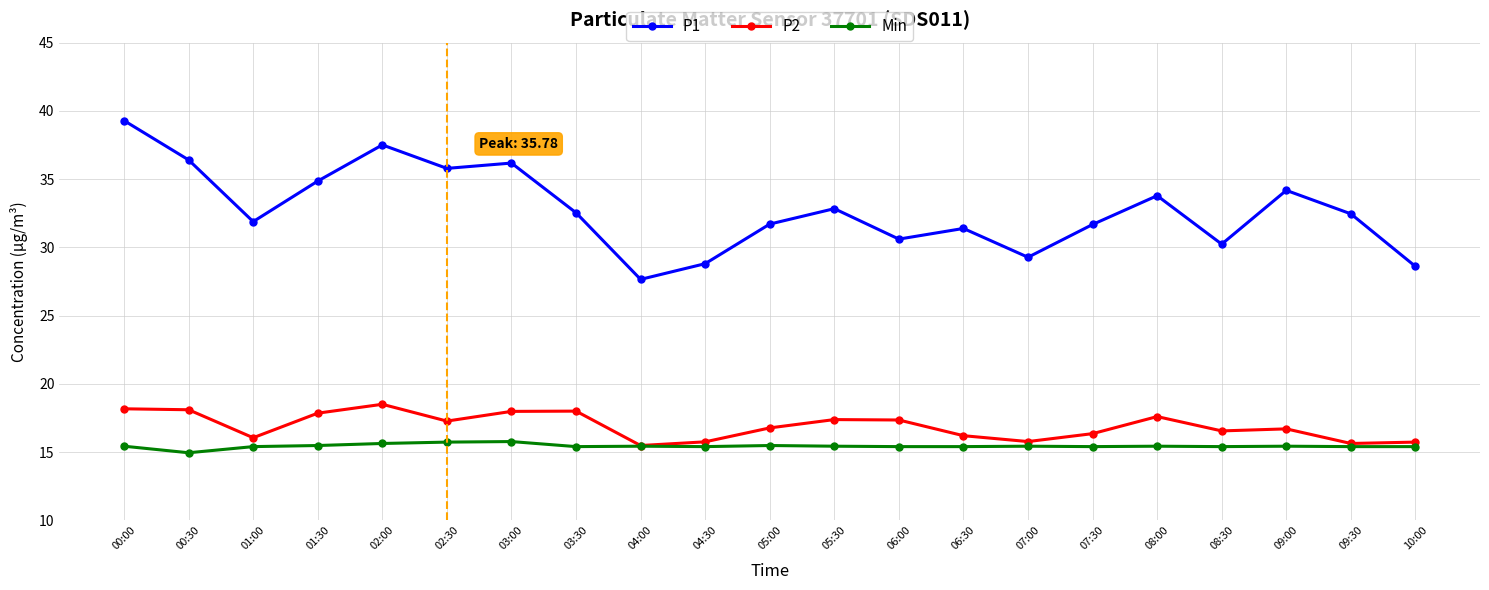

The value of Min at 03:30 is 5.3. True or false?

False